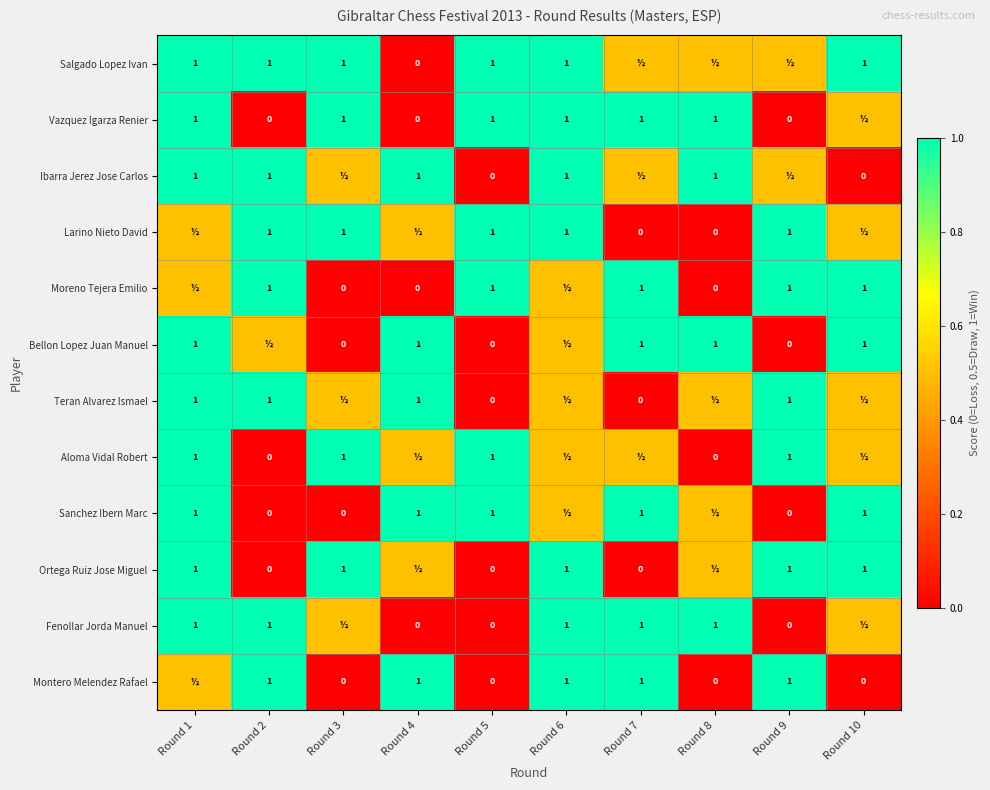

What is the spread (max minus min) of values at Round 2?

1.0